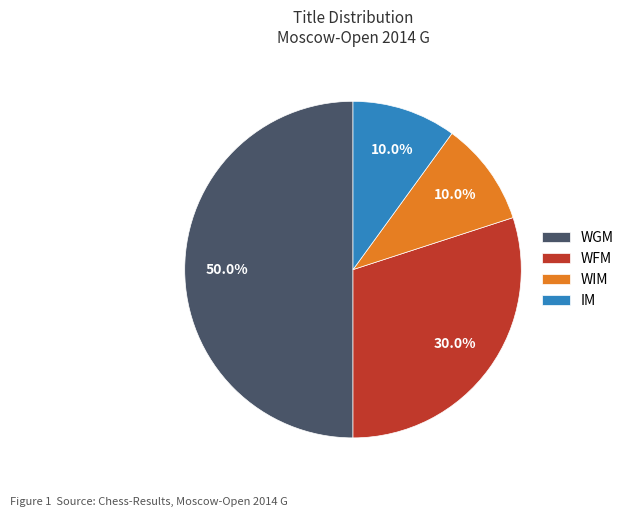

To the nearest percent, what is the difference between the largest and smallest slice percentages?

40%